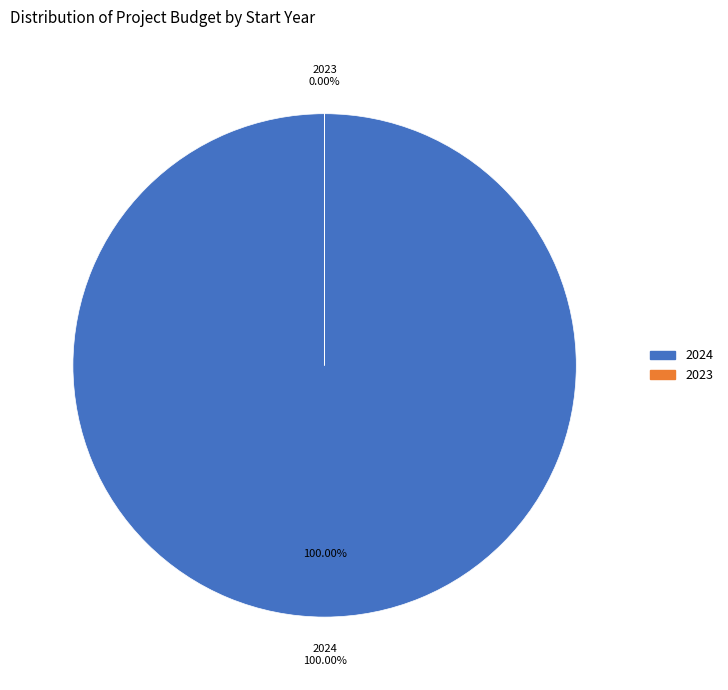

What is the ratio of the value at 2024 to the value at 2024?

1.0